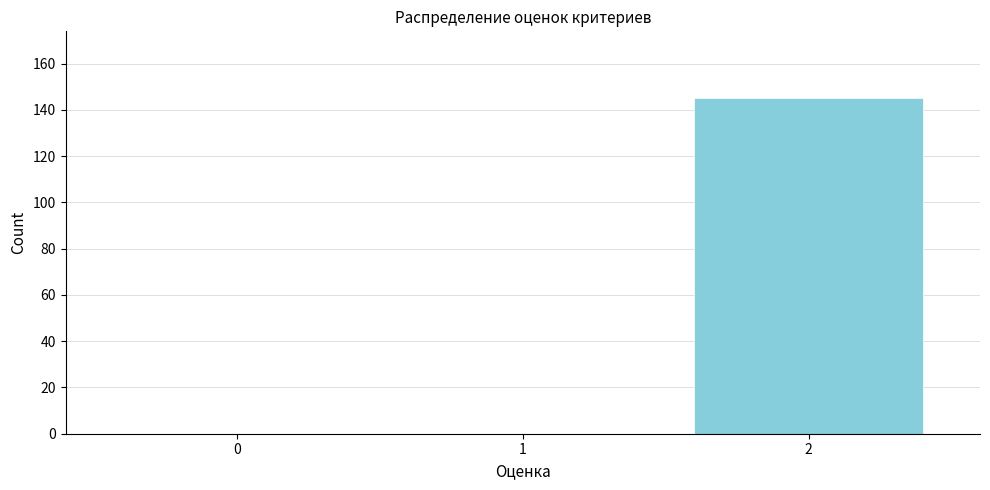

Reading left to right, list all the values displayed in this chart.

0=0	1=0	2=145